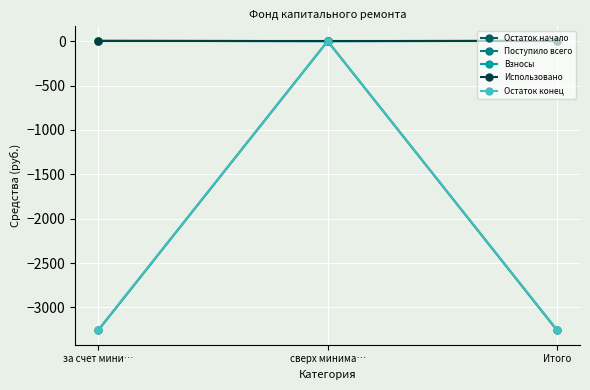

At which category does the chart reach its peak across all series?

за счет мини…